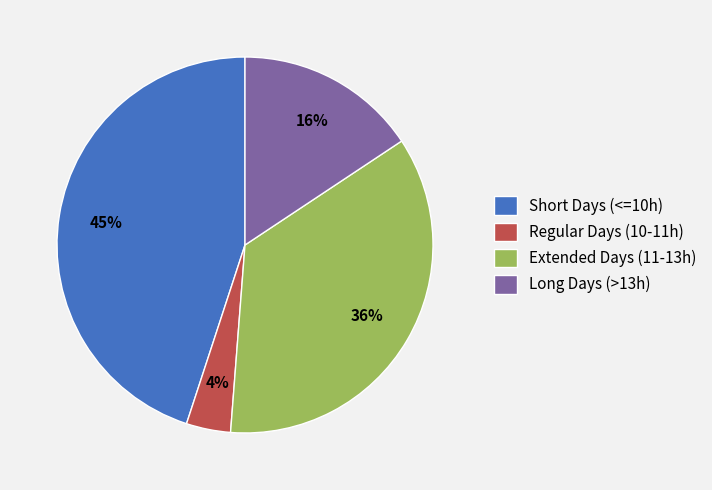

True or false: Extended Days (11-13h) accounts for 36% of the total.

True